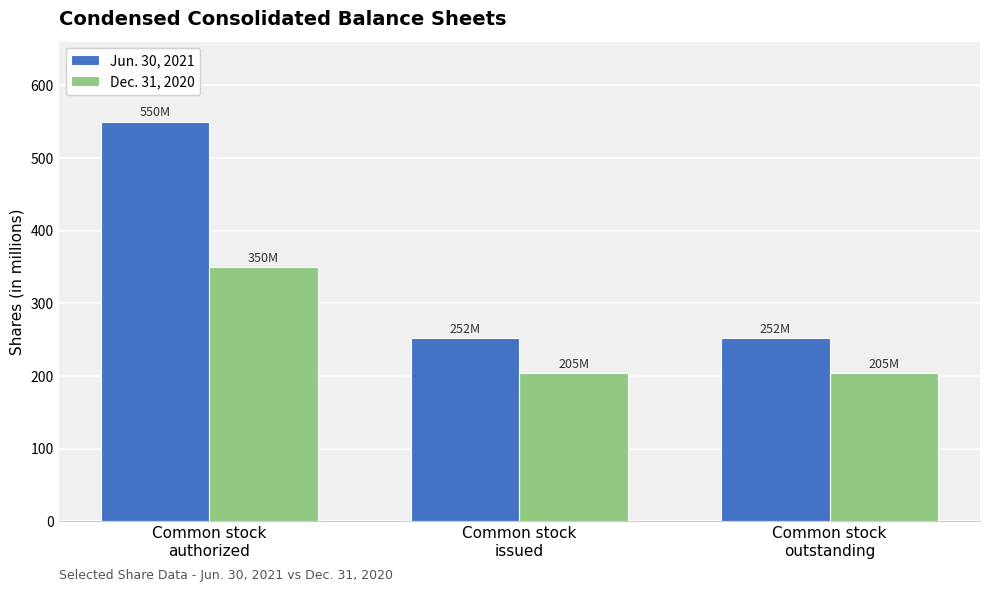

Is the value of Jun. 30, 2021 at Common stock
outstanding greater than the value of Dec. 31, 2020 at Common stock
issued?

Yes